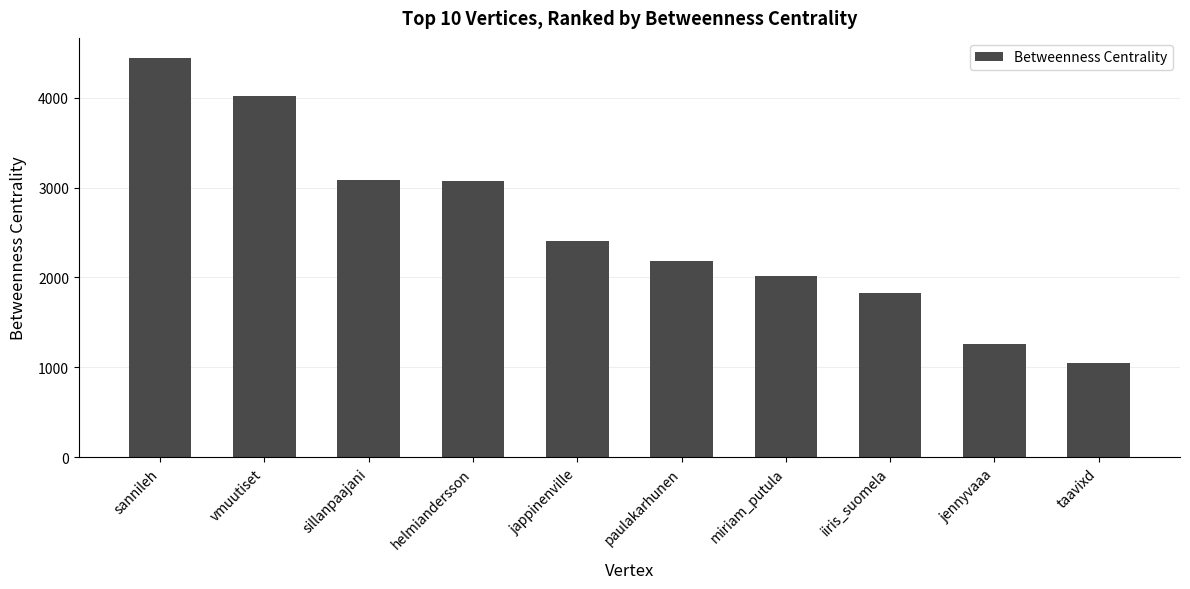

What is the ratio of the value at miriam_putula to the value at jennyvaaa?

1.6